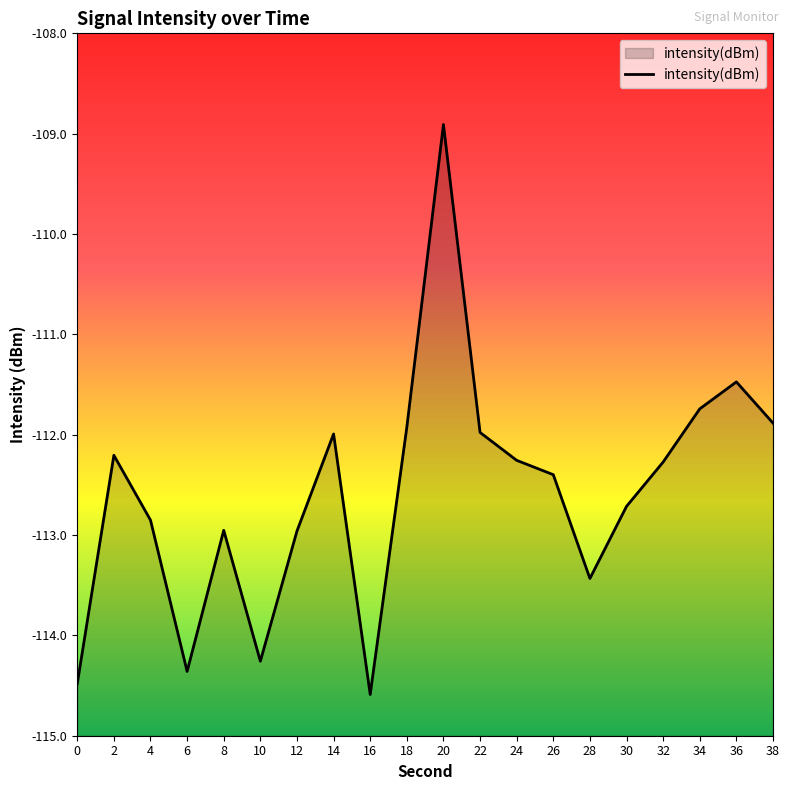

What is the difference between the maximum and minimum values?

5.7